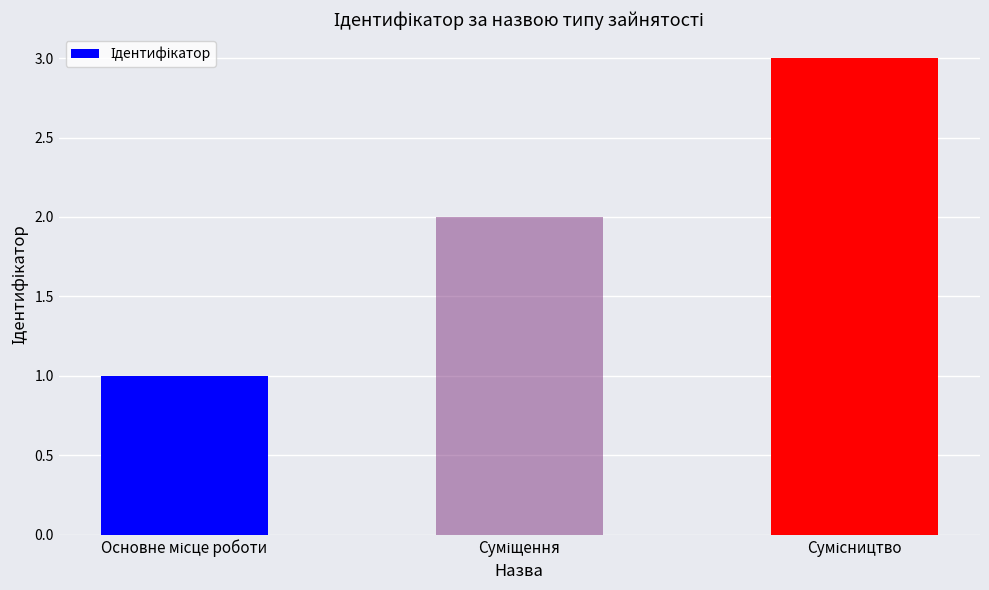

What is the greatest value displayed?

3